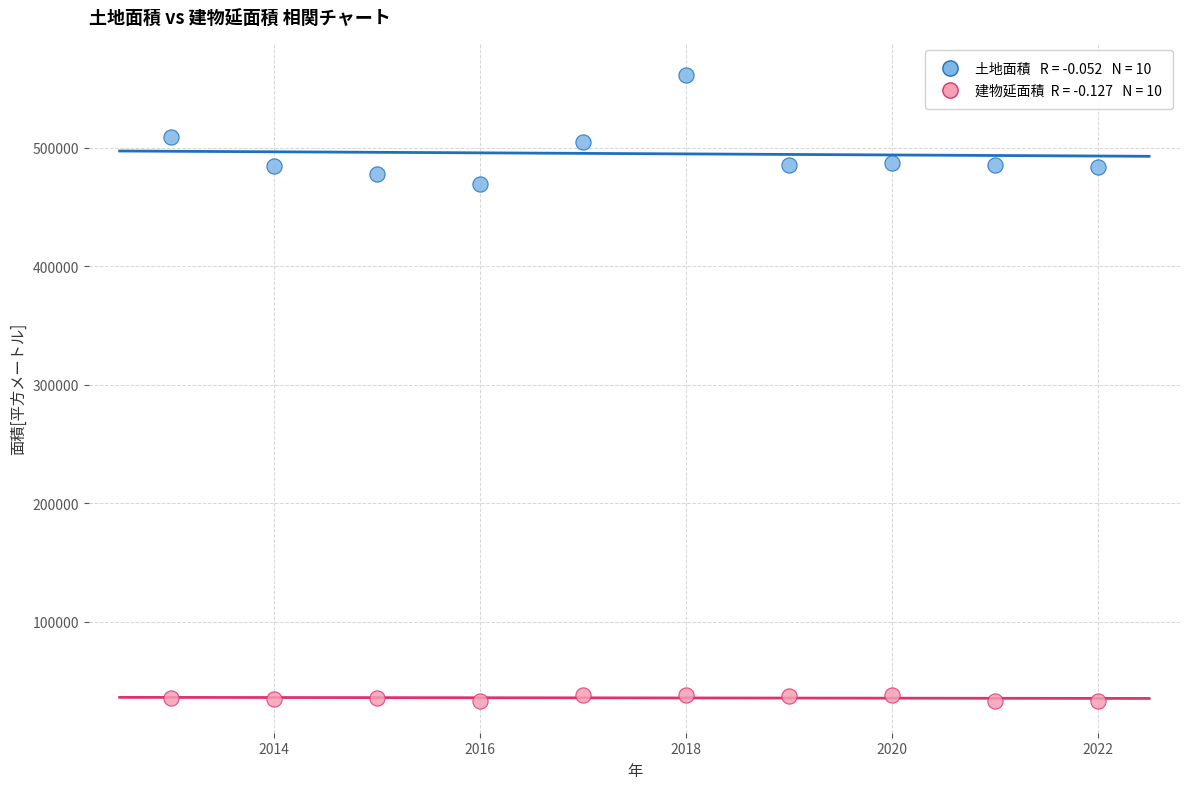

Across all series, what Y value is closest to 296995?

469597.5